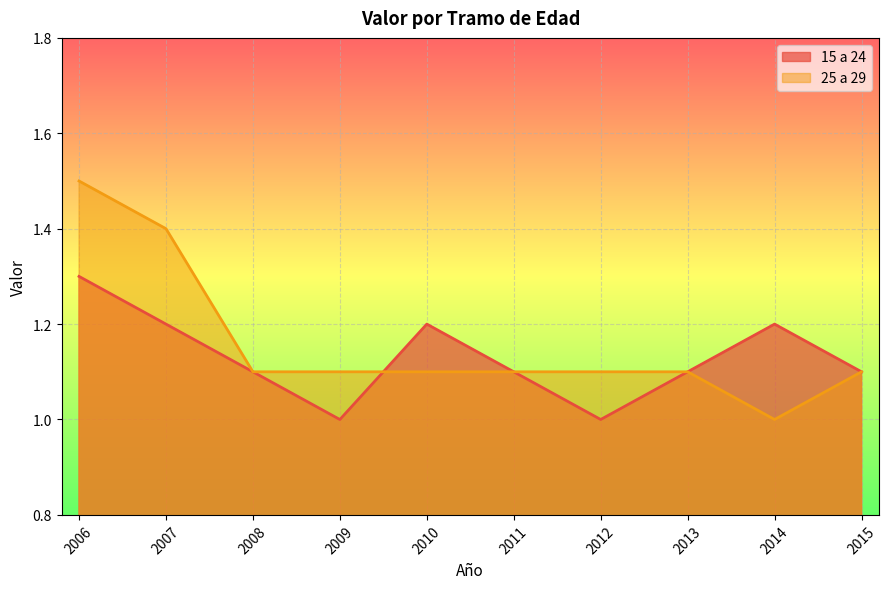

At how many categories does at least one series exceed 1?

10